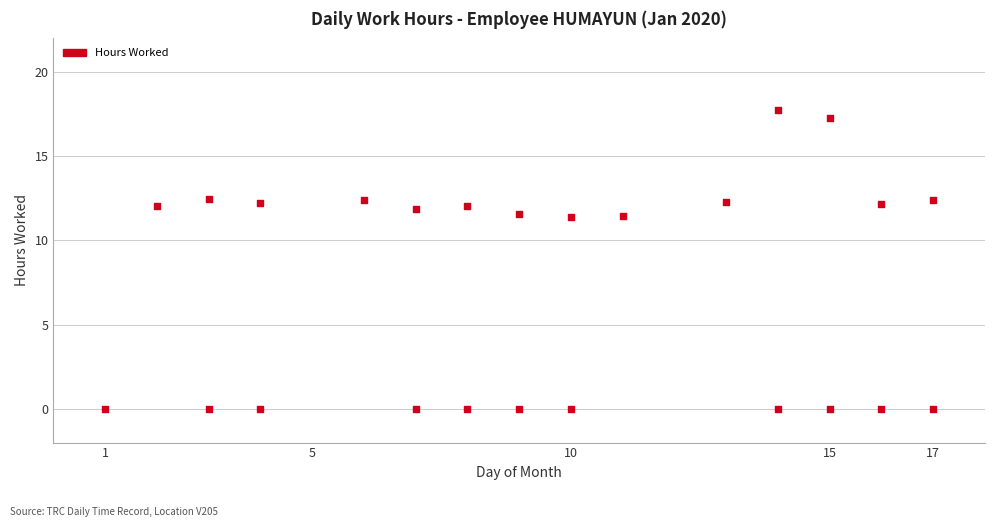

What is the range of Y values (max minus min)?

17.8